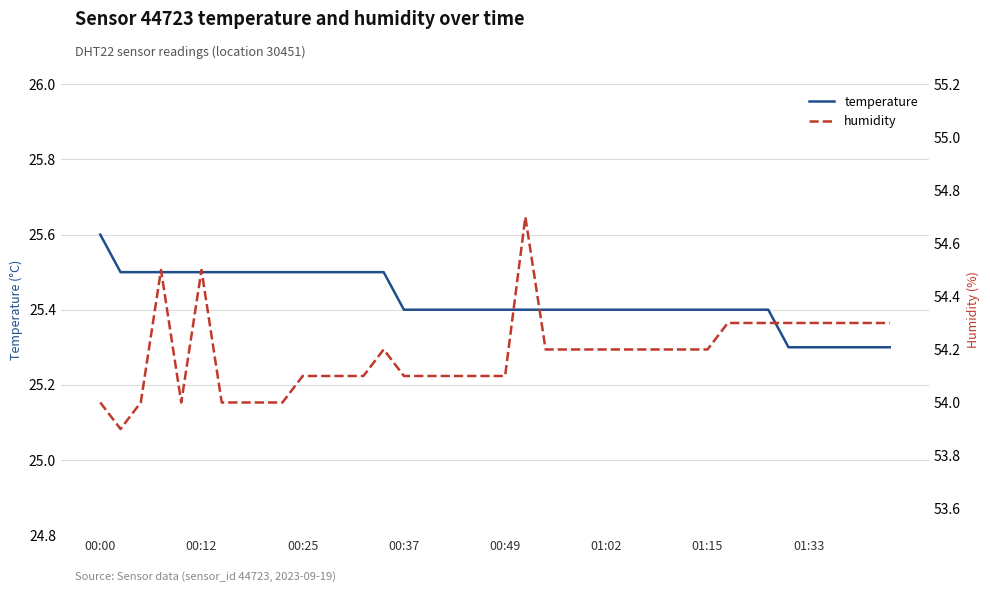

Rank the series by their average value, from lowest to highest.

temperature, humidity